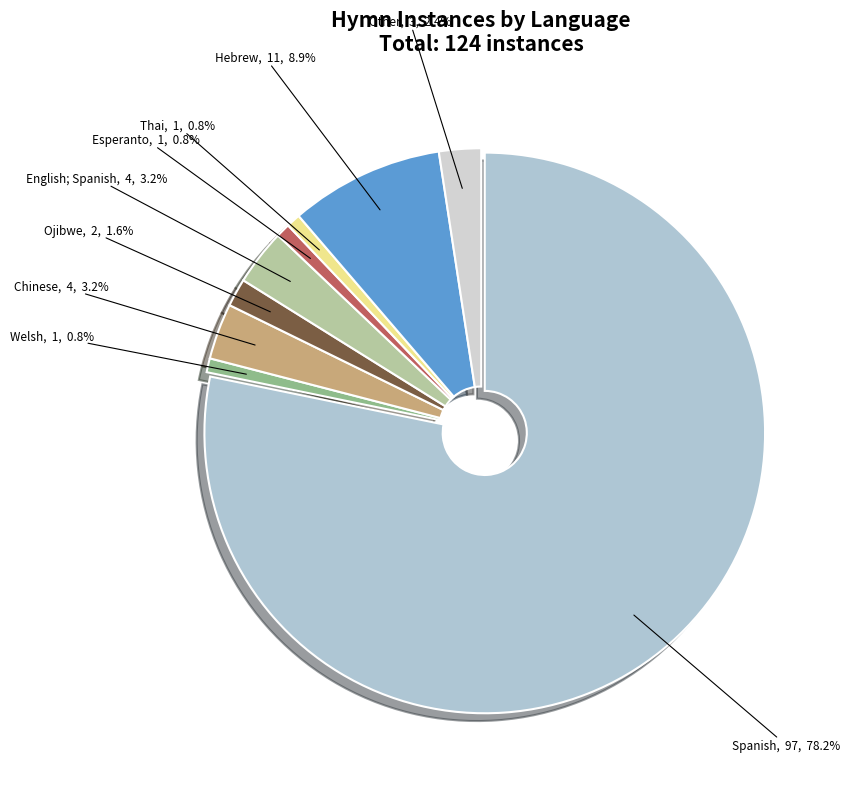

Count the number of slices in the pie.

9